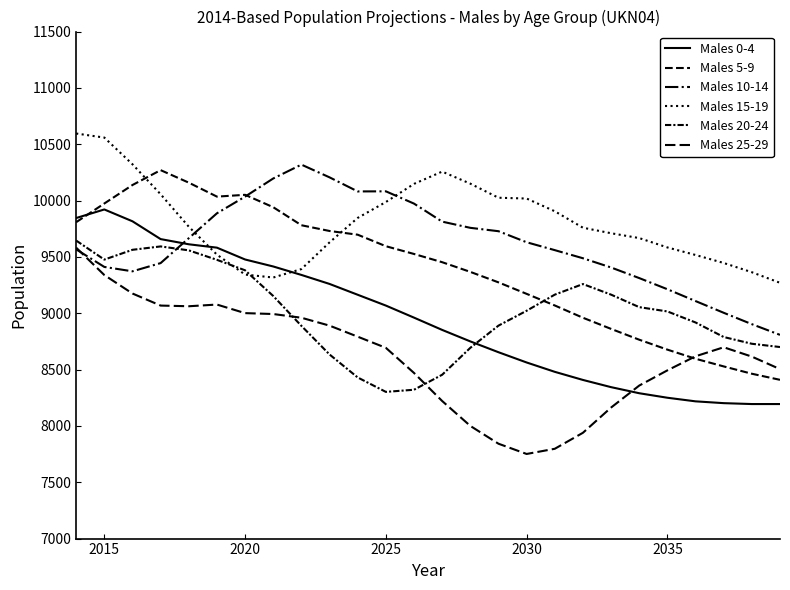

How many lines are shown in the chart?

6